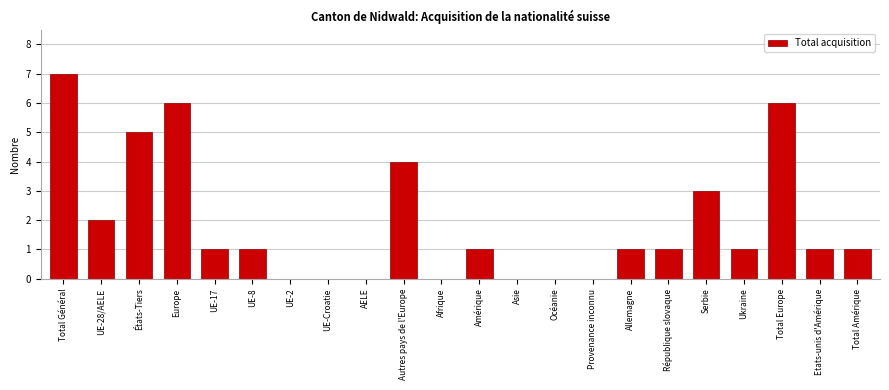

Reading left to right, extract all data points from this chart.

Total Général=7	UE-28/AELE=2	États-Tiers=5	Europe=6	UE-17=1	UE-8=1	UE-2=0	UE-Croatie=0	AELE=0	Autres pays de l'Europe=4	Afrique=0	Amérique=1	Asie=0	Océanie=0	Provenance inconnu=0	Allemagne=1	République slovaque=1	Serbie=3	Ukraine=1	Total Europe=6	Etats-unis d'Amérique=1	Total Amérique=1